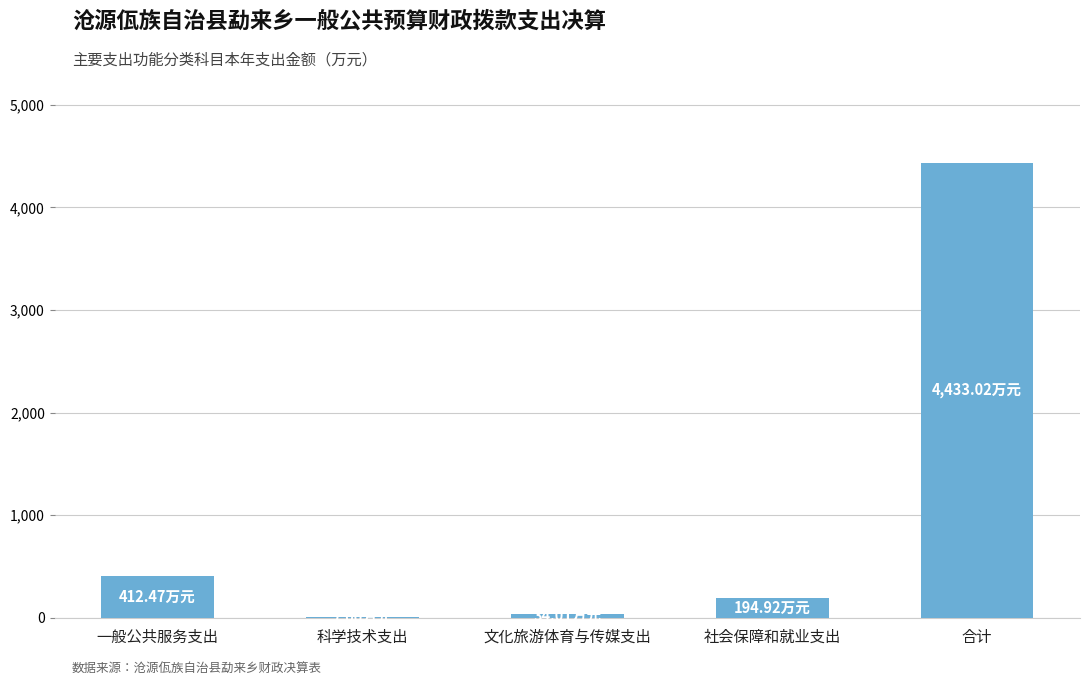

What is the greatest value displayed?

4433.0